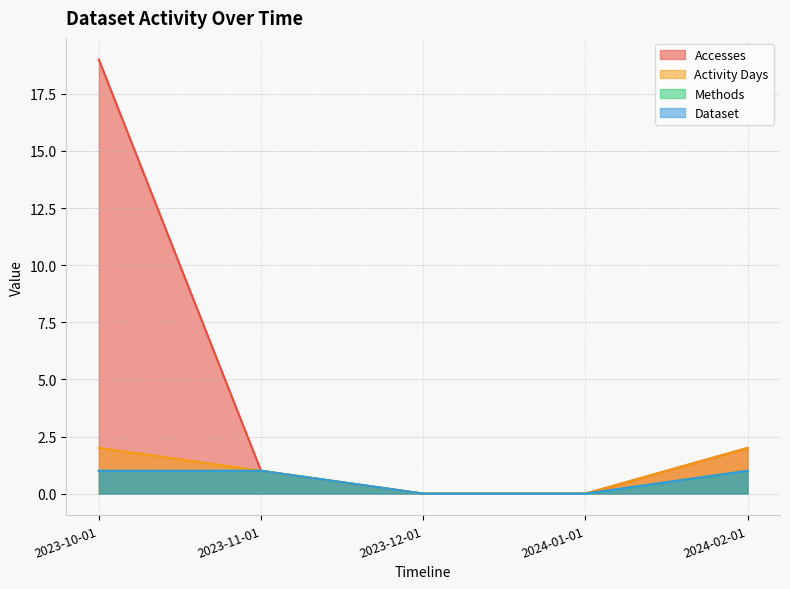

List the labels in order of Methods value, smallest first.

2023-12-01, 2024-01-01, 2023-10-01, 2023-11-01, 2024-02-01